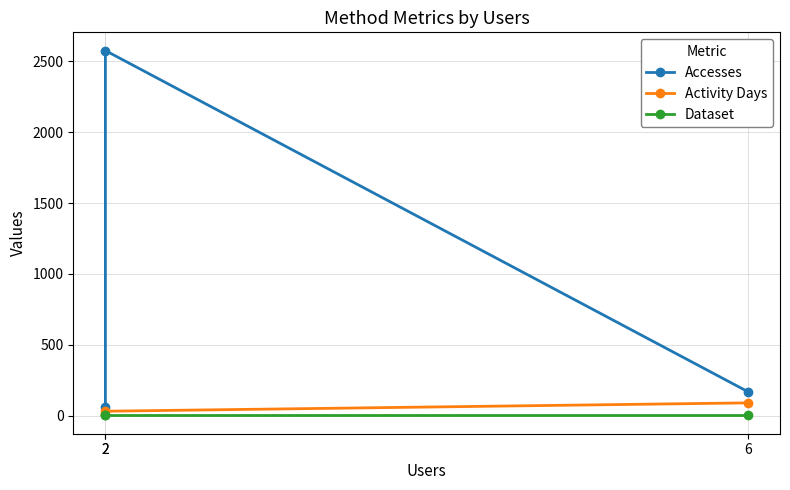

At 6, list the series in order from largest to smallest.

Accesses, Activity Days, Dataset